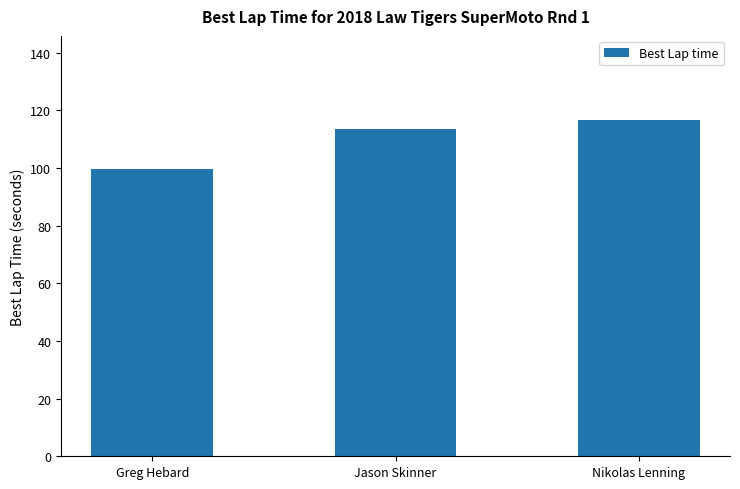

At which label does the data first exceed 113?

Jason Skinner